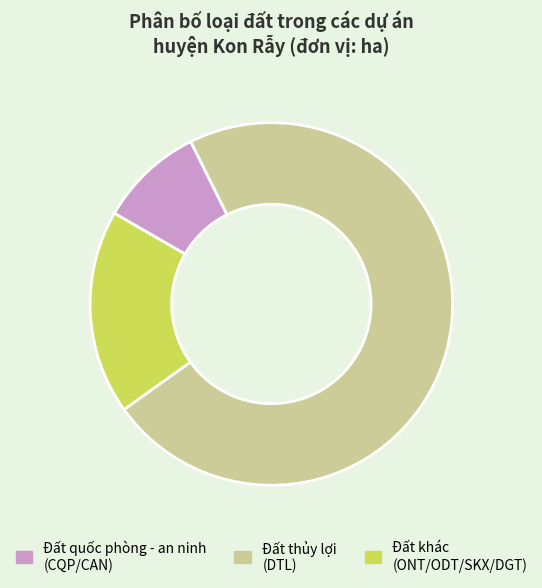

How many segments does this pie chart have?

3